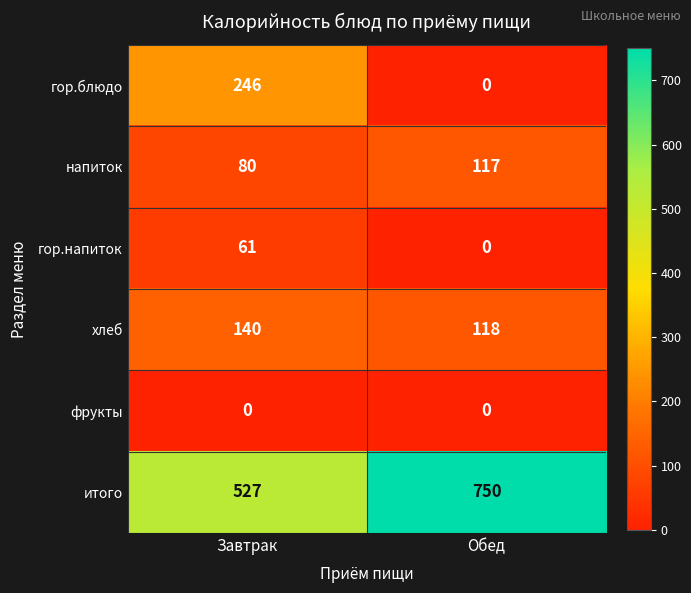

How many values in the хлеб series are below 140?

1